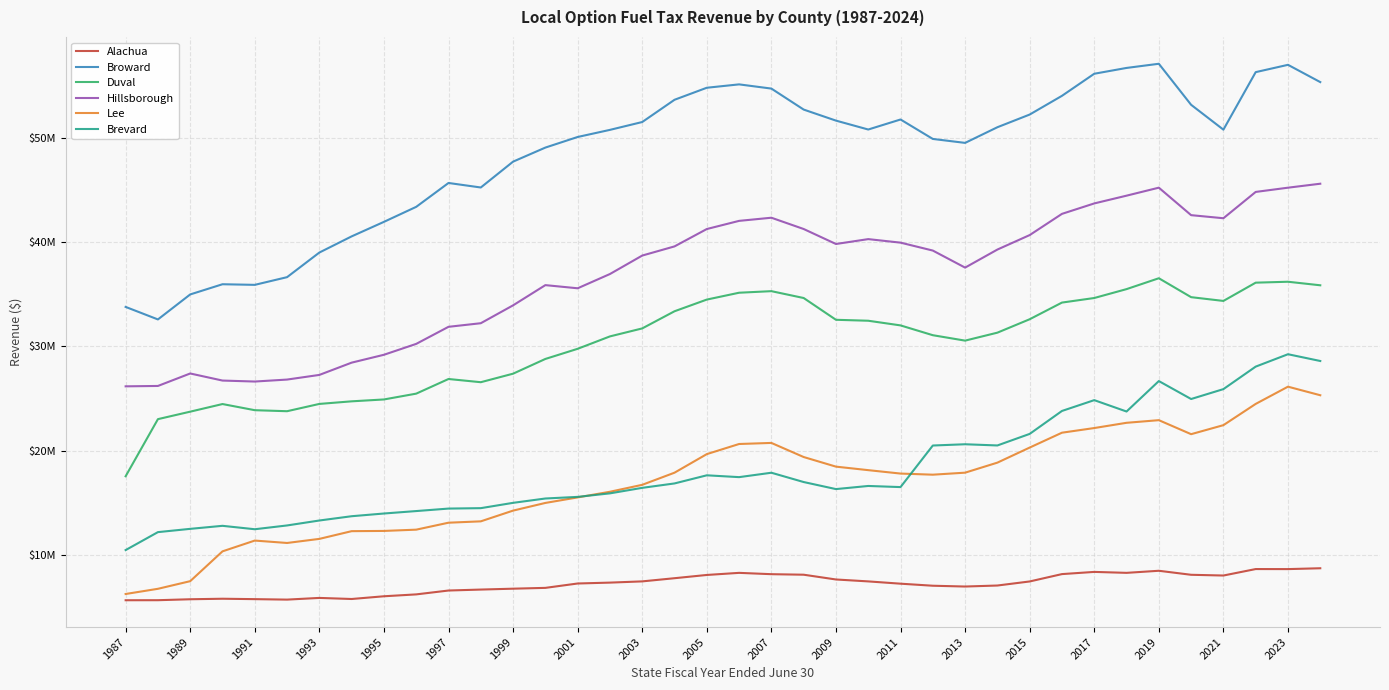

Does the chart display data point markers on the line(s)?

No